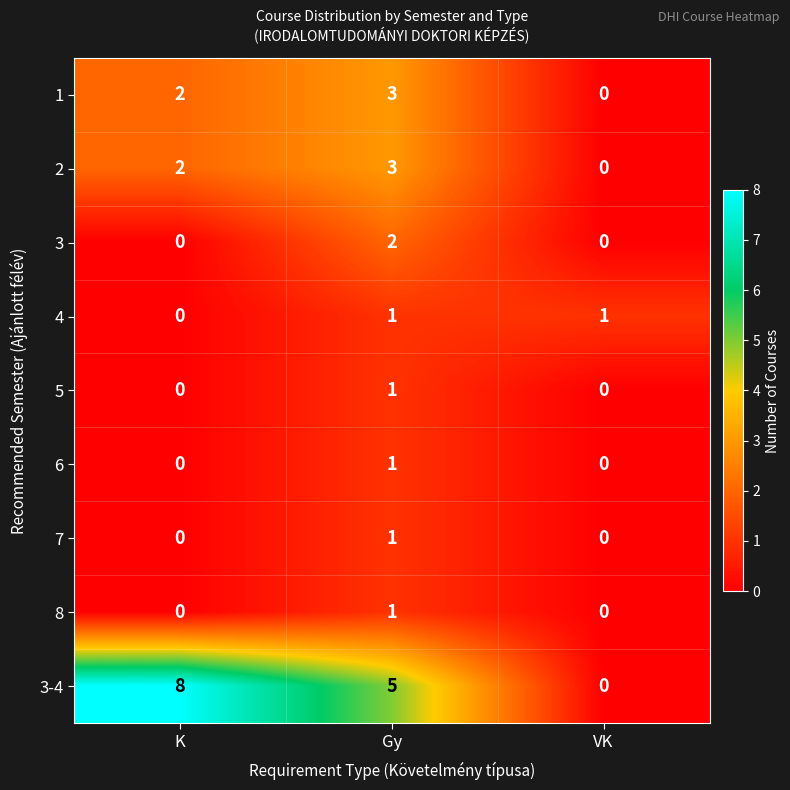

Which series changed the most between K and VK?

3-4